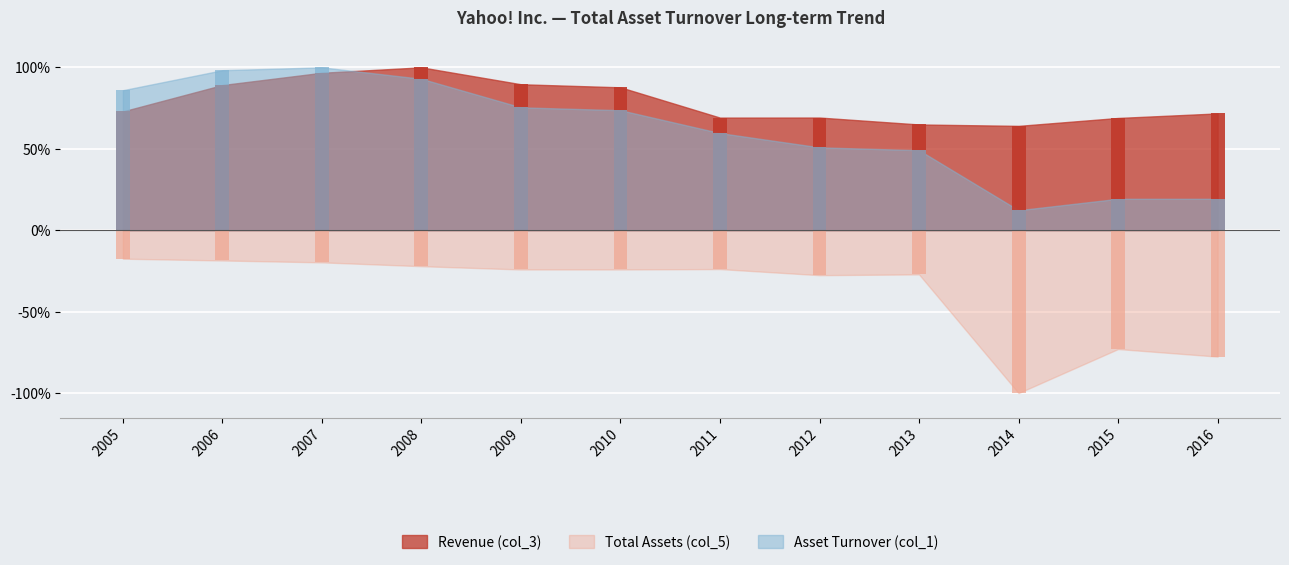

The Total Assets (col_5) series shows -1.0 at 2014. True or false?

True